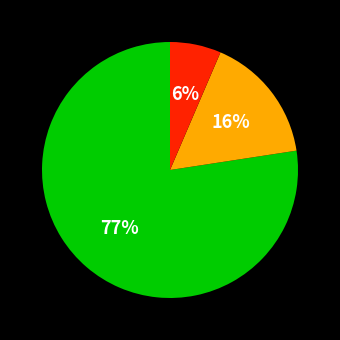

To the nearest percent, what is the average slice percentage?

33%